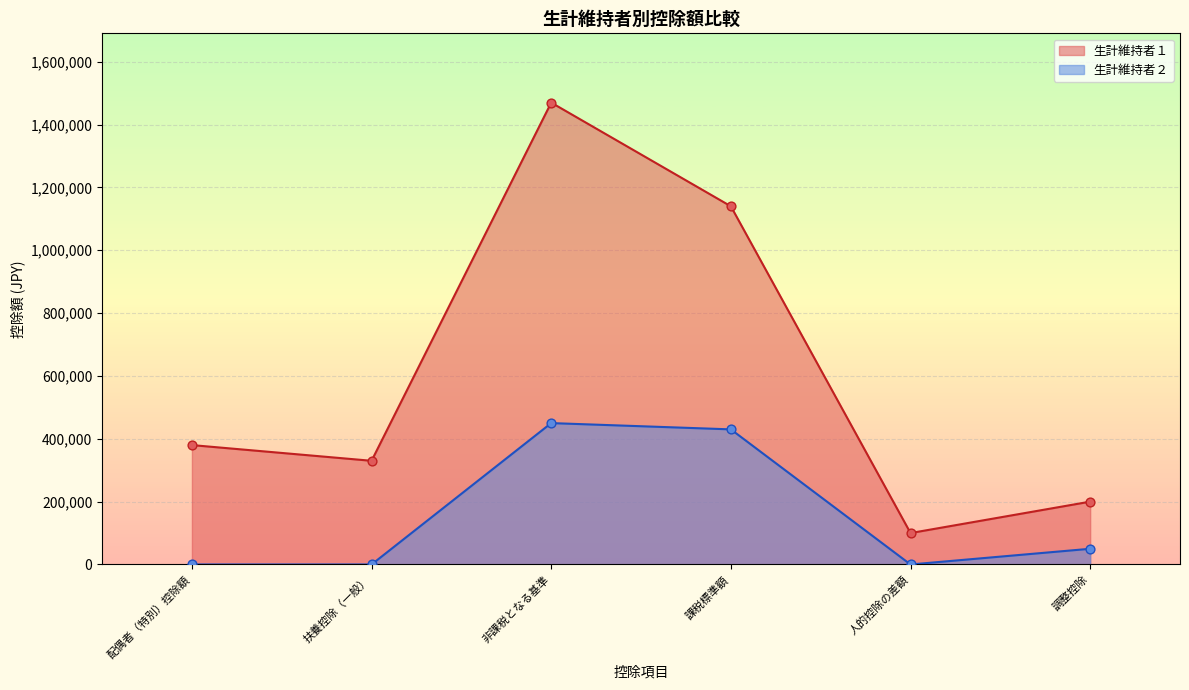

Is the value of 生計維持者１ at 調整控除 greater than the value of 生計維持者２ at 扶養控除（一般）?

Yes